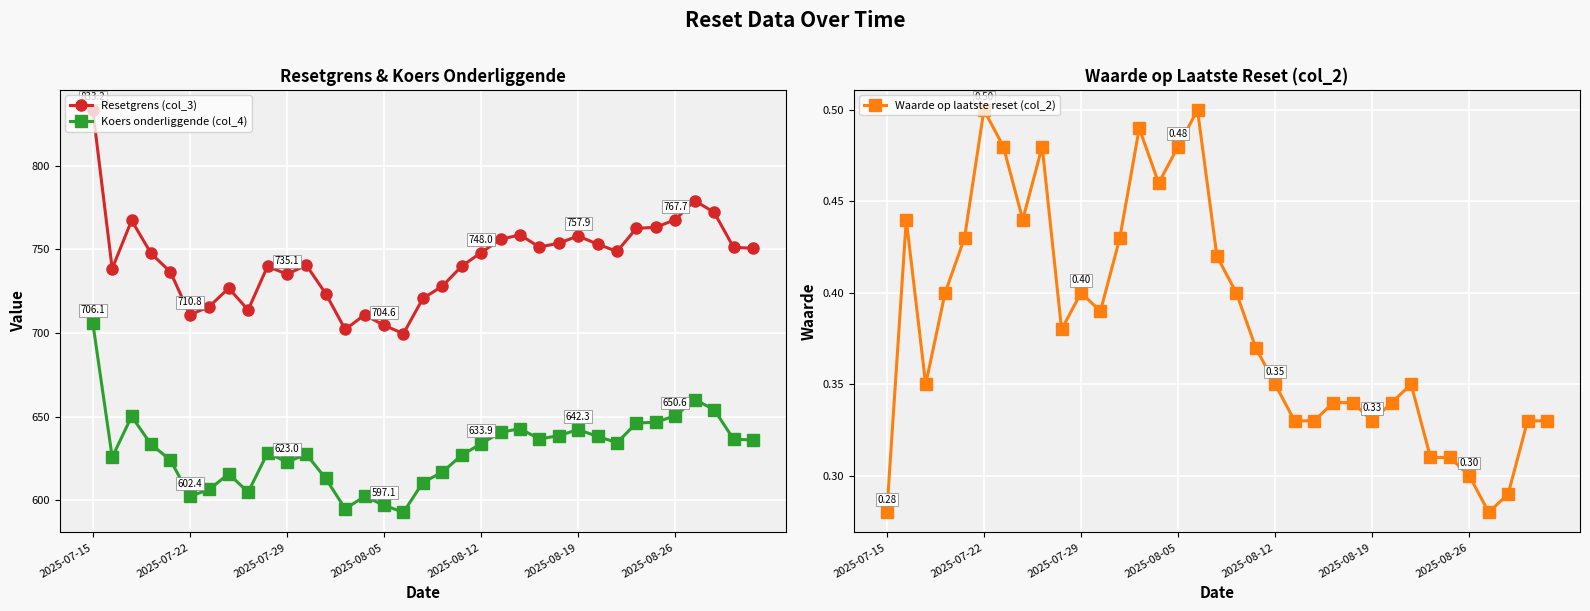

What is the highest value of the Koers onderliggende (col_4) series?

706.1